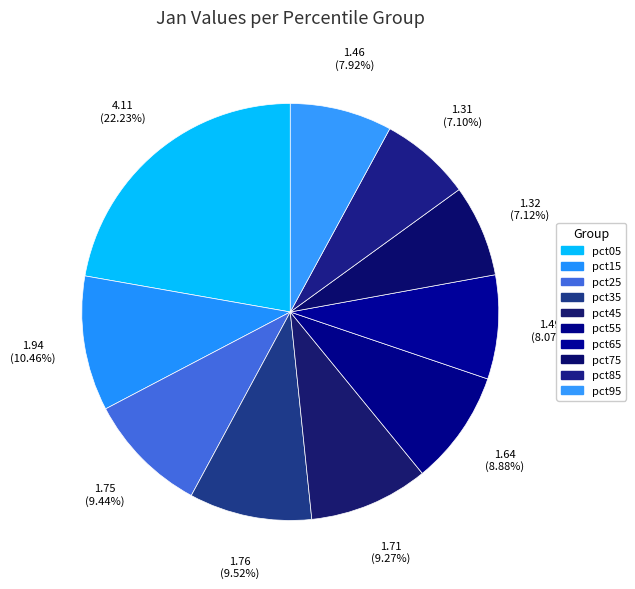

To the nearest percent, what is the combined percentage of pct75 and pct65?

15%